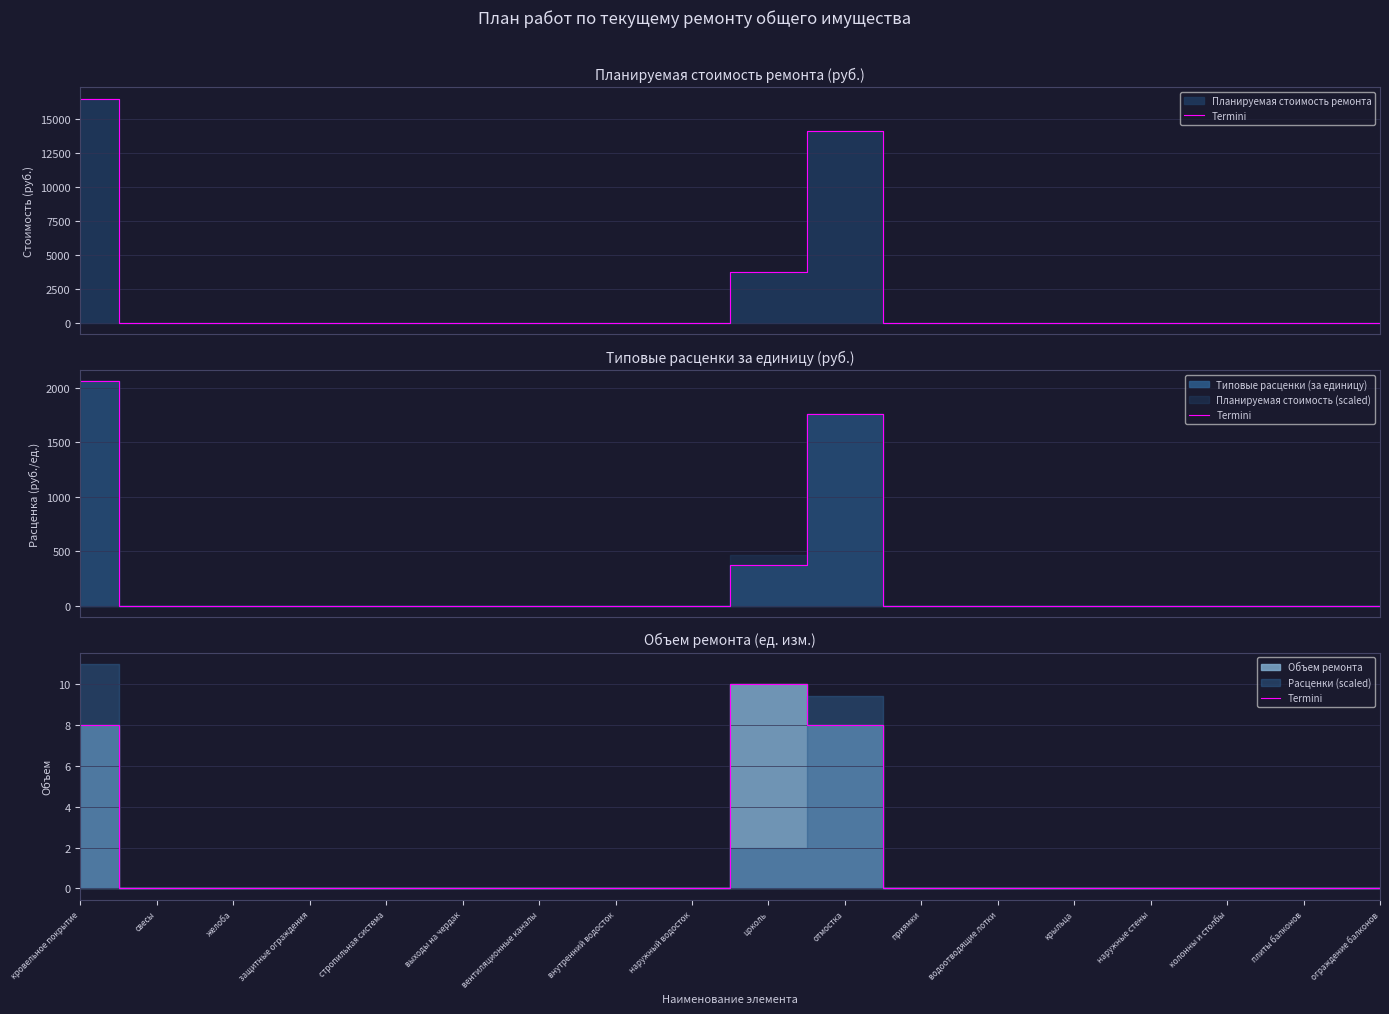

What is the difference between the maximum and second lowest values?

10